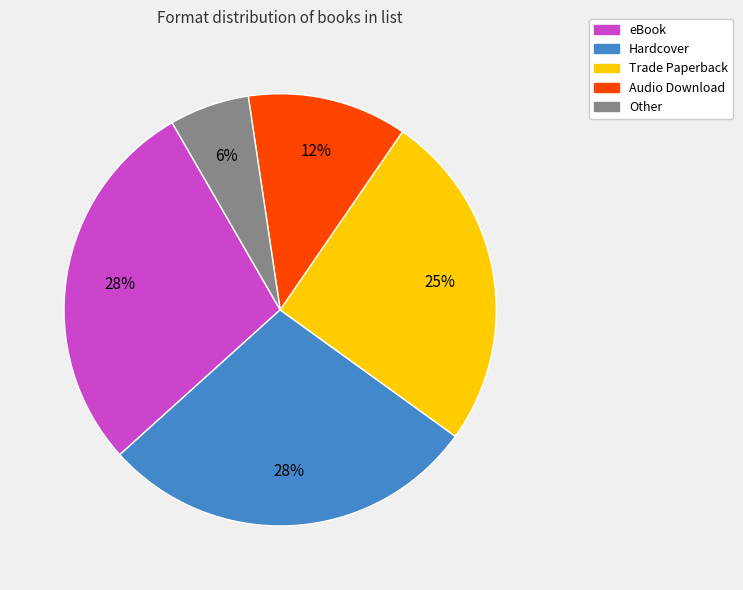

Between Trade Paperback and Audio Download, which is larger?

Trade Paperback